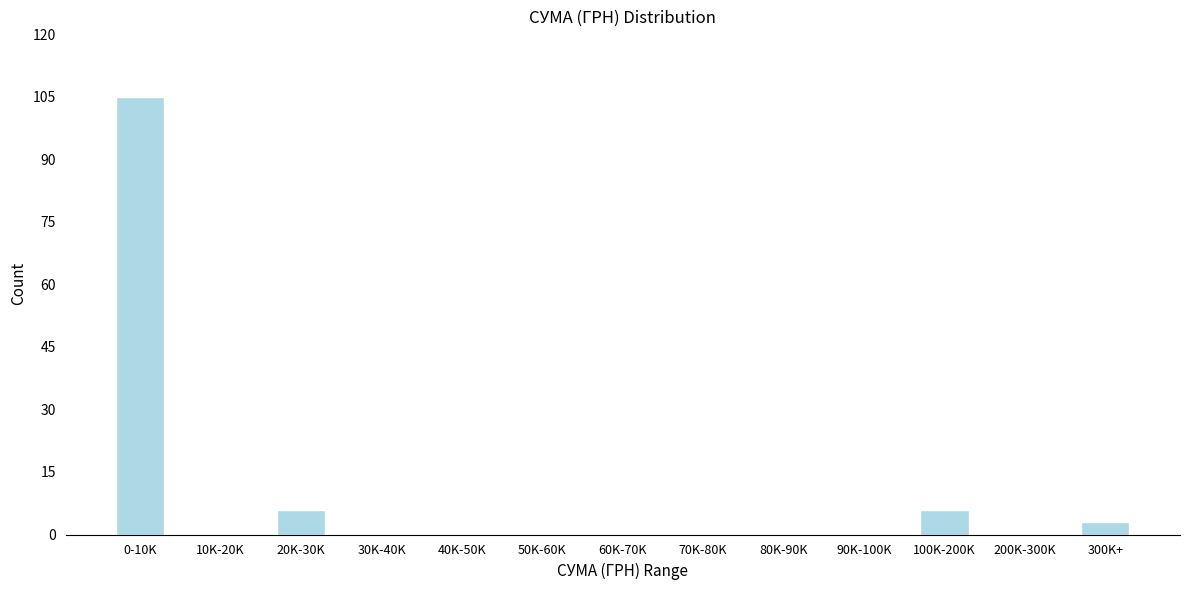

Reading left to right, list all the values displayed in this chart.

0-10K=105	10K-20K=0	20K-30K=6	30K-40K=0	40K-50K=0	50K-60K=0	60K-70K=0	70K-80K=0	80K-90K=0	90K-100K=0	100K-200K=6	200K-300K=0	300K+=3